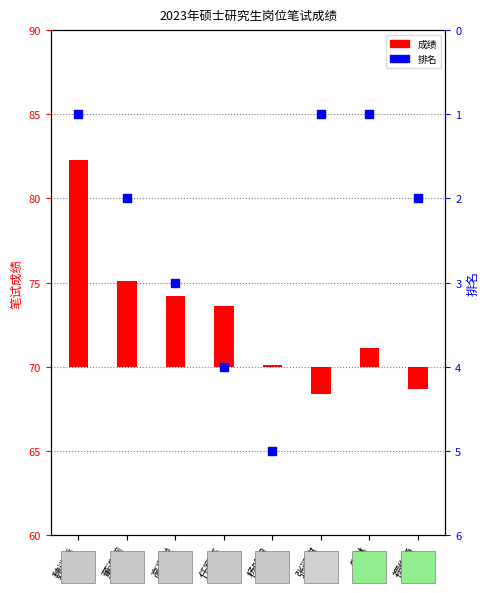

Which series reaches the maximum Y coordinate?

成绩